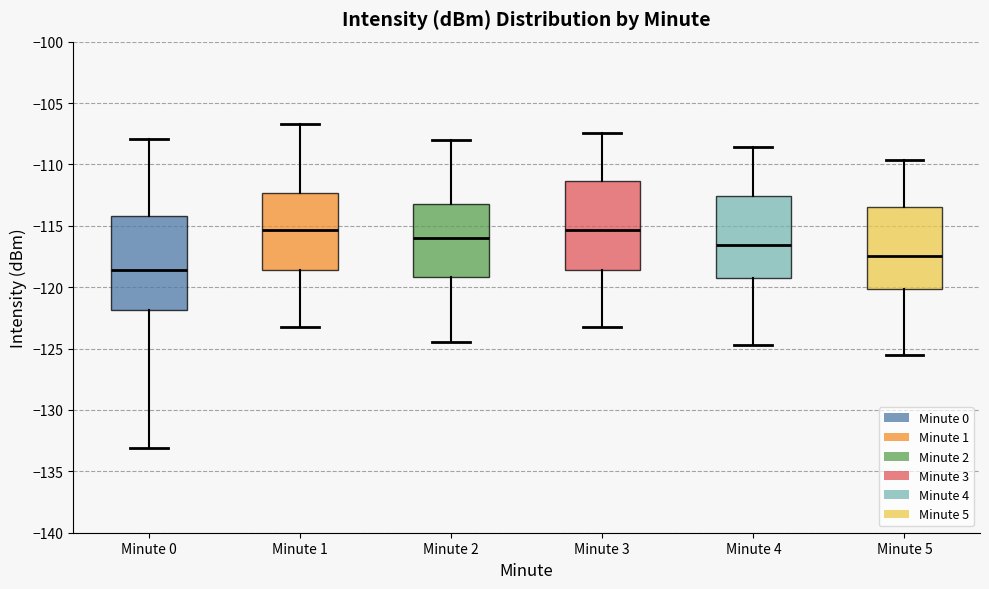

Reading left to right, read every box against the y-axis: the position of its median line, the range the box covers, and the ends of its whiskers. The values are not printed on the chart, so give them approximately, as read against the axis.

Minute 0: median -118.5, box -122.0 to -114.0, whiskers -133.0 to -108.0
Minute 1: median -115.5, box -118.5 to -112.5, whiskers -123.0 to -106.5
Minute 2: median -116.0, box -119.0 to -113.0, whiskers -124.5 to -108.0
Minute 3: median -115.5, box -118.5 to -111.5, whiskers -123.0 to -107.5
Minute 4: median -116.5, box -119.0 to -112.5, whiskers -124.5 to -108.5
Minute 5: median -117.5, box -120.0 to -113.5, whiskers -125.5 to -109.5